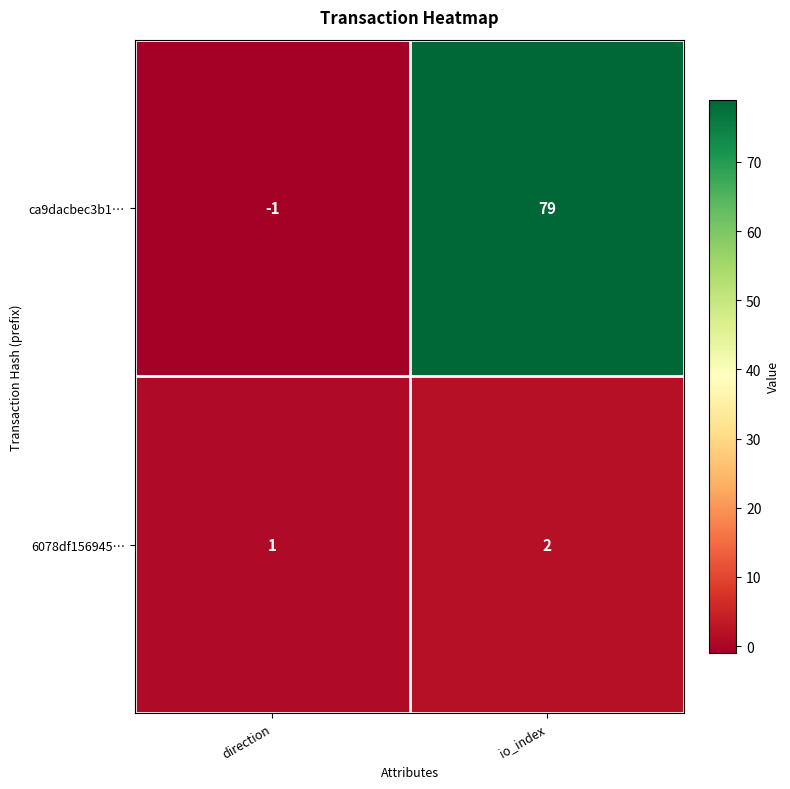

How many data points does each series have?

2